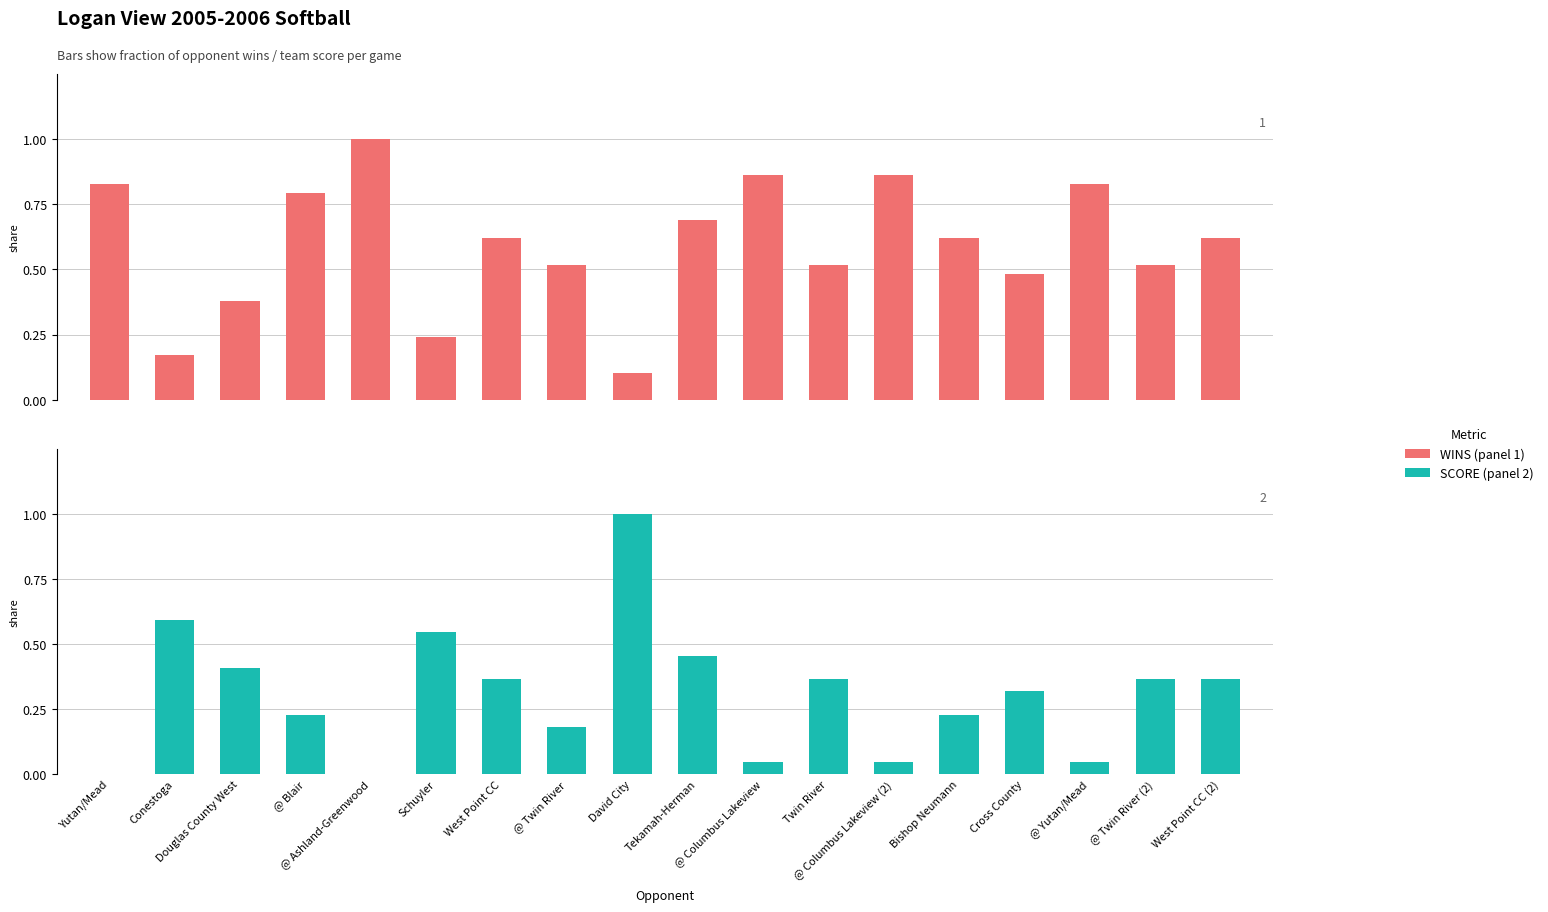

True or false: SCORE has a value of 0.0 at @ Yutan/Mead.

False